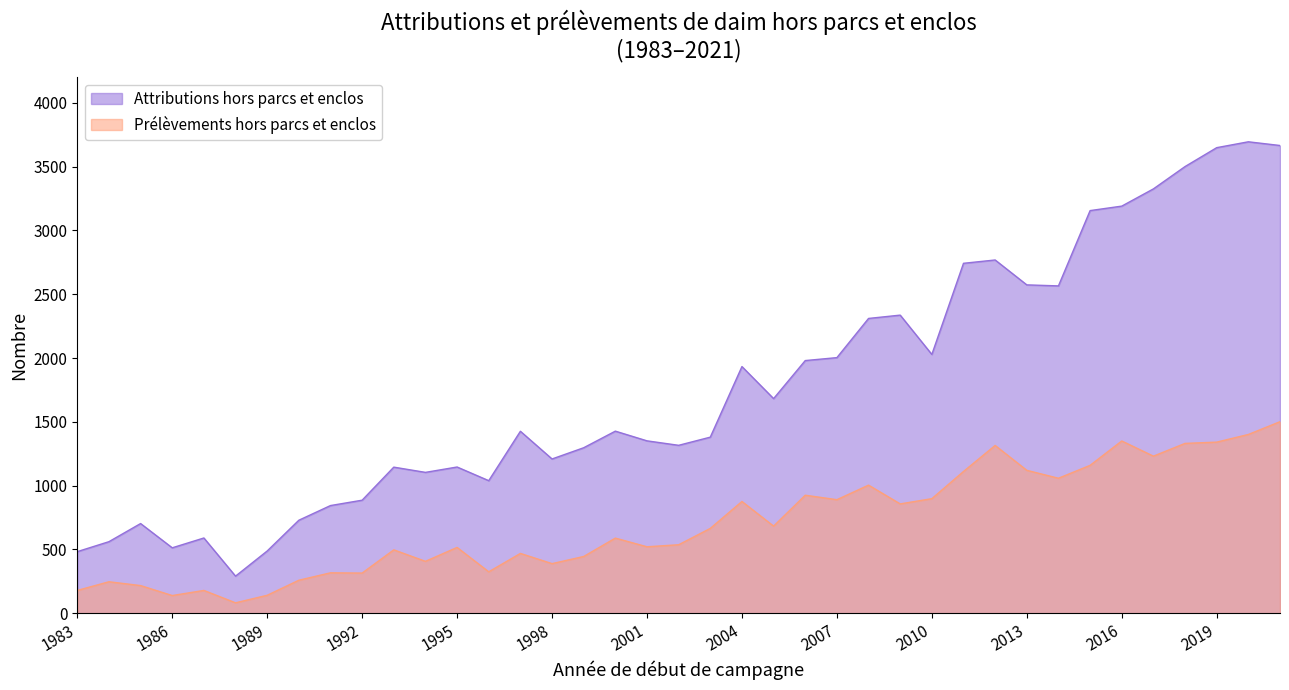

What is the value of the Attributions hors parcs et enclos point at the 20th from the left?

1316